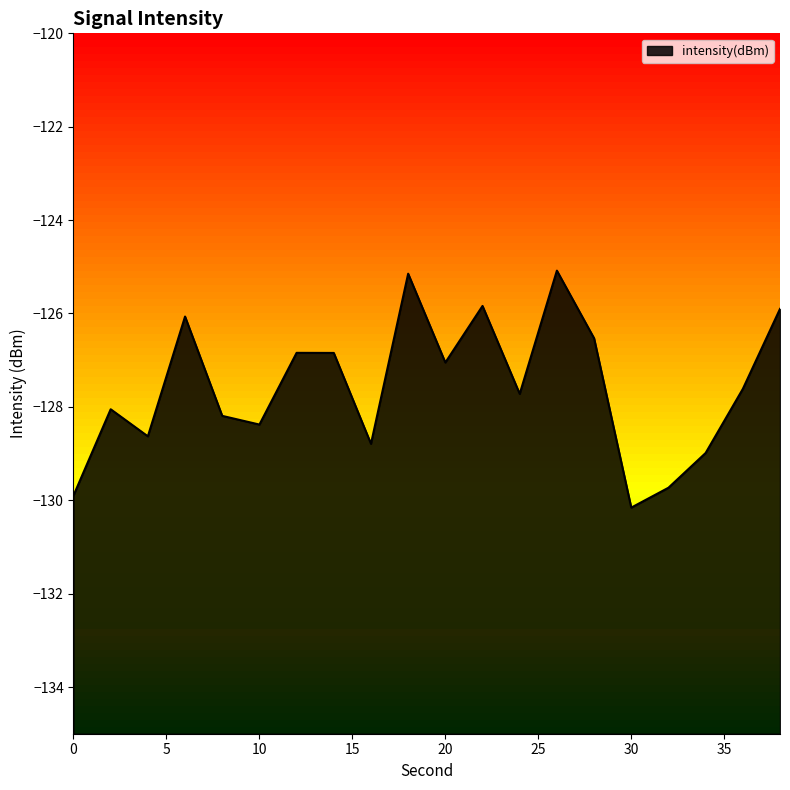

Count the number of values greater than -127.

8